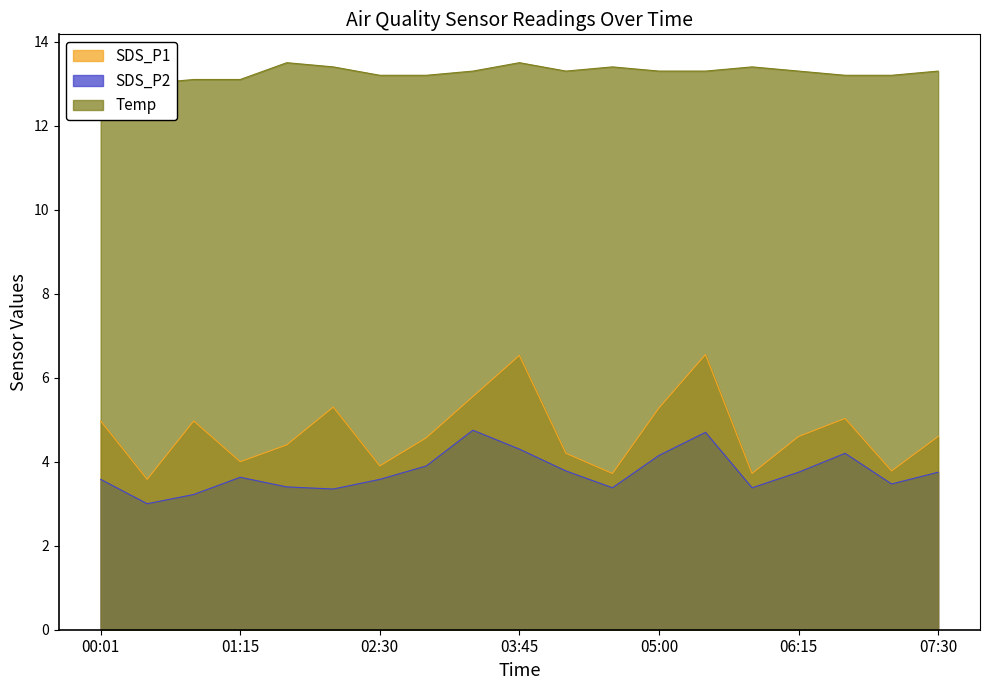

Count the number of categories in the chart.

19